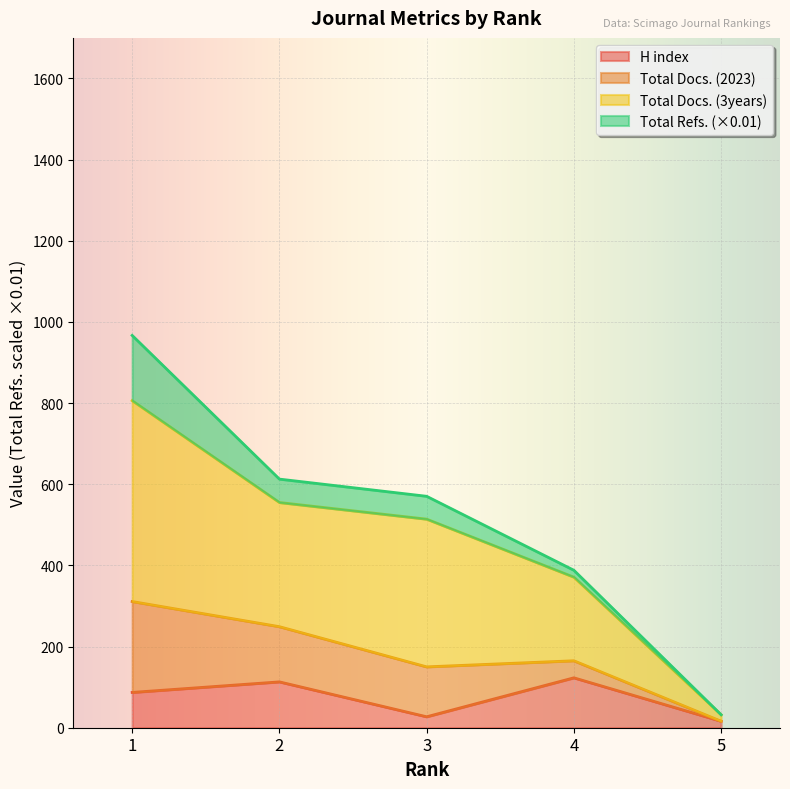

What is the difference between the maximum and minimum values in the H index series?

107.0